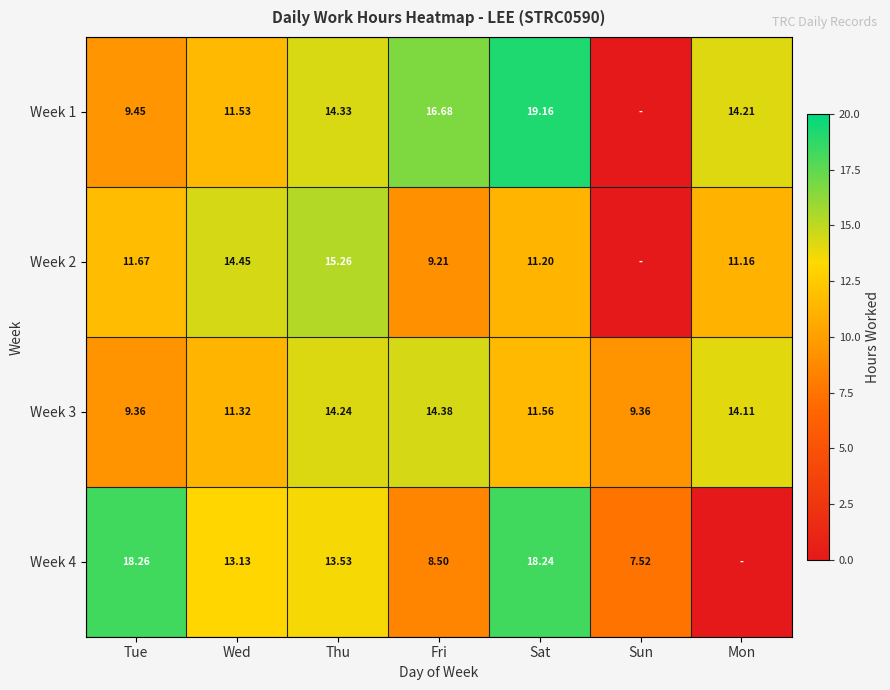

At which label does Week 3 first exceed 11?

Wed